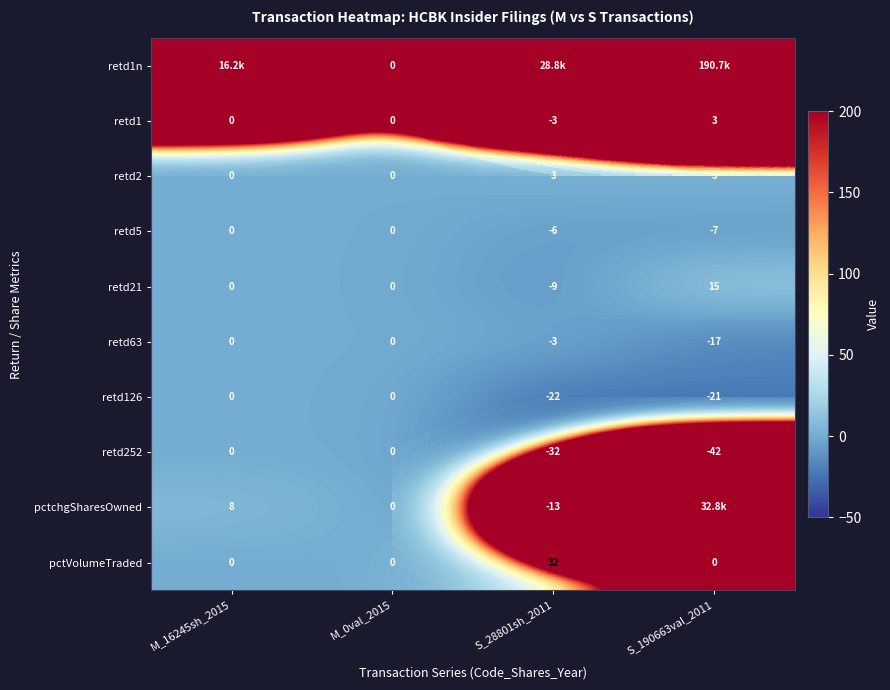

How many retd1 values are between 0 and 3?

3